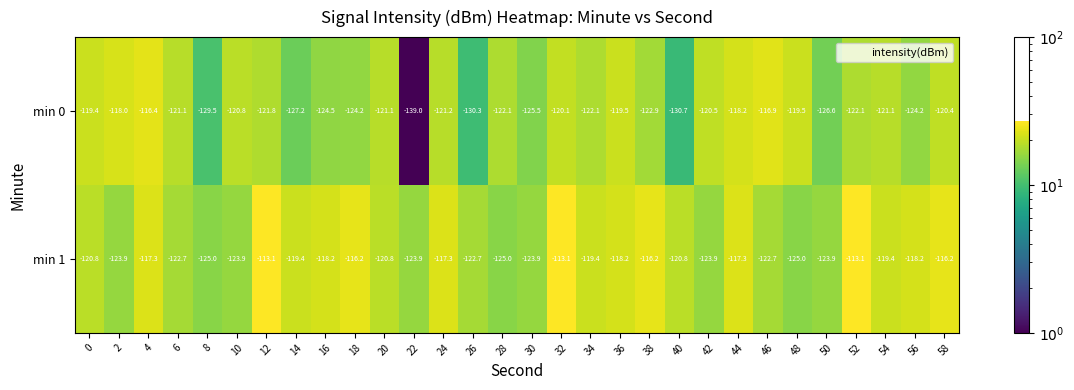

List the series in order of their overall mean, highest first.

min 1, min 0